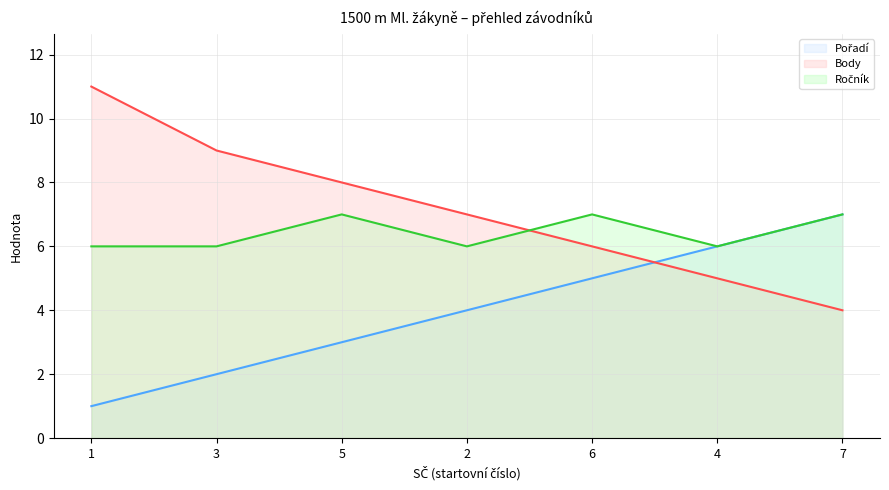

What is the lowest value of the Body (line) series?

4